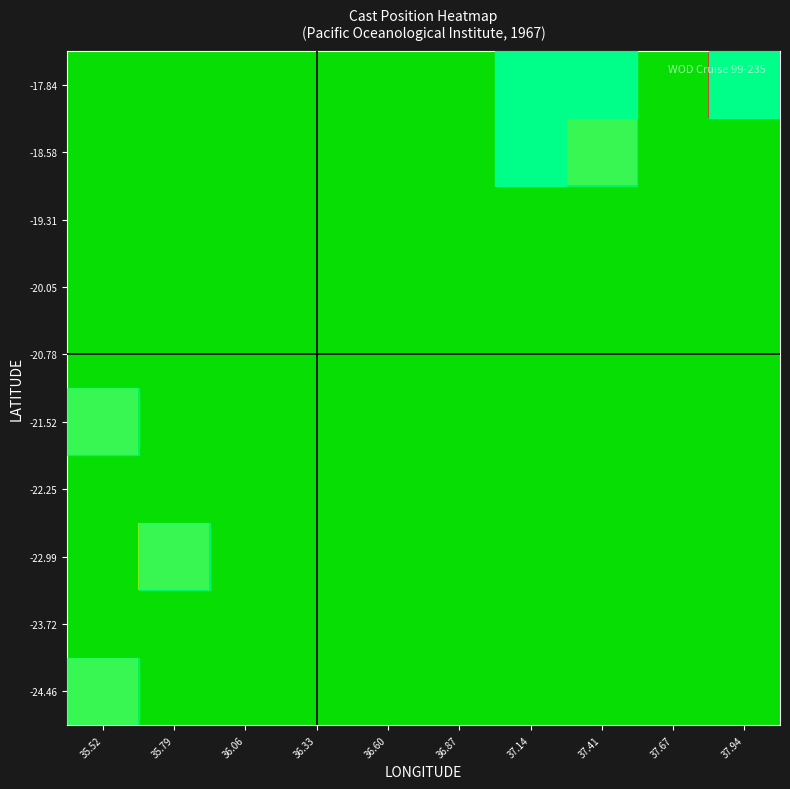

Reading right to left, transcribe all the data shown in this chart.

row_0: 37.94=0	37.67=0	37.41=0	37.14=0	36.87=0	36.60=0	36.33=0	36.06=0	35.79=0	35.52=1
row_1: 37.94=0	37.67=0	37.41=0	37.14=0	36.87=0	36.60=0	36.33=0	36.06=0	35.79=0	35.52=0
row_2: 37.94=0	37.67=0	37.41=0	37.14=0	36.87=0	36.60=0	36.33=0	36.06=0	35.79=1	35.52=0
row_3: 37.94=0	37.67=0	37.41=0	37.14=0	36.87=0	36.60=0	36.33=0	36.06=0	35.79=0	35.52=0
row_4: 37.94=0	37.67=0	37.41=0	37.14=0	36.87=0	36.60=0	36.33=0	36.06=0	35.79=0	35.52=1
row_5: 37.94=0	37.67=0	37.41=0	37.14=0	36.87=0	36.60=0	36.33=0	36.06=0	35.79=0	35.52=0
row_6: 37.94=0	37.67=0	37.41=0	37.14=0	36.87=0	36.60=0	36.33=0	36.06=0	35.79=0	35.52=0
row_7: 37.94=0	37.67=0	37.41=0	37.14=0	36.87=0	36.60=0	36.33=0	36.06=0	35.79=0	35.52=0
row_8: 37.94=0	37.67=0	37.41=1	37.14=3	36.87=0	36.60=0	36.33=0	36.06=0	35.79=0	35.52=0
row_9: 37.94=7	37.67=0	37.41=4	37.14=2	36.87=0	36.60=0	36.33=0	36.06=0	35.79=0	35.52=0